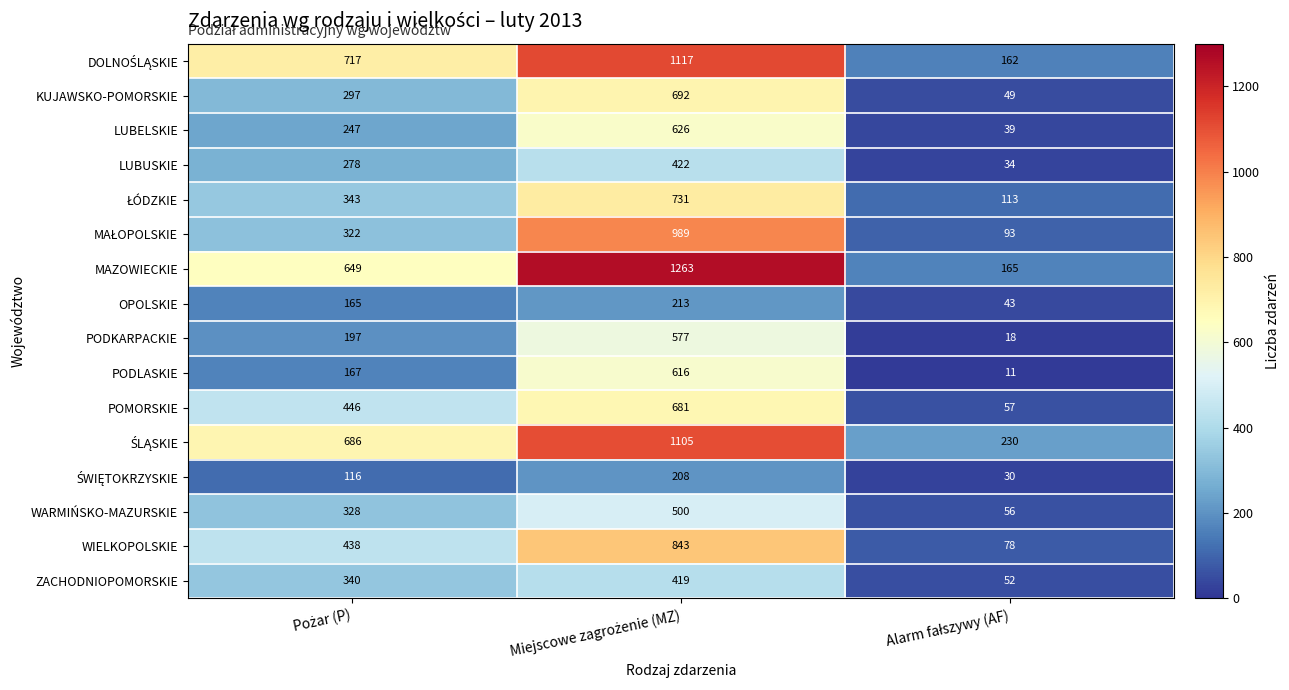

Which series has the widest spread of values?

MAZOWIECKIE